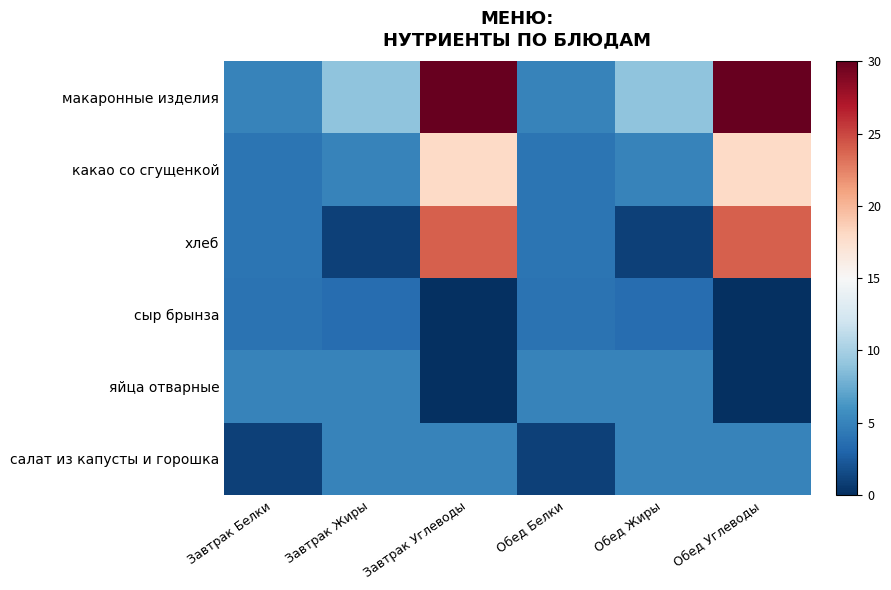

Reading left to right, extract all data points from this chart.

макаронные изделия: Завтрак Белки=5.0	Завтрак Жиры=9.0	Завтрак Углеводы=30.0	Обед Белки=5.0	Обед Жиры=9.0	Обед Углеводы=30.0
какао со сгущенкой: Завтрак Белки=4.0	Завтрак Жиры=5.0	Завтрак Углеводы=18.0	Обед Белки=4.0	Обед Жиры=5.0	Обед Углеводы=18.0
хлеб: Завтрак Белки=4.0	Завтрак Жиры=1.0	Завтрак Углеводы=24.0	Обед Белки=4.0	Обед Жиры=1.0	Обед Углеводы=24.0
сыр брынза: Завтрак Белки=3.9	Завтрак Жиры=3.6	Завтрак Углеводы=0.0	Обед Белки=3.9	Обед Жиры=3.6	Обед Углеводы=0.0
яйца отварные: Завтрак Белки=5.0	Завтрак Жиры=5.0	Завтрак Углеводы=0.0	Обед Белки=5.0	Обед Жиры=5.0	Обед Углеводы=0.0
салат из капусты и горошка: Завтрак Белки=1.0	Завтрак Жиры=5.0	Завтрак Углеводы=5.0	Обед Белки=1.0	Обед Жиры=5.0	Обед Углеводы=5.0